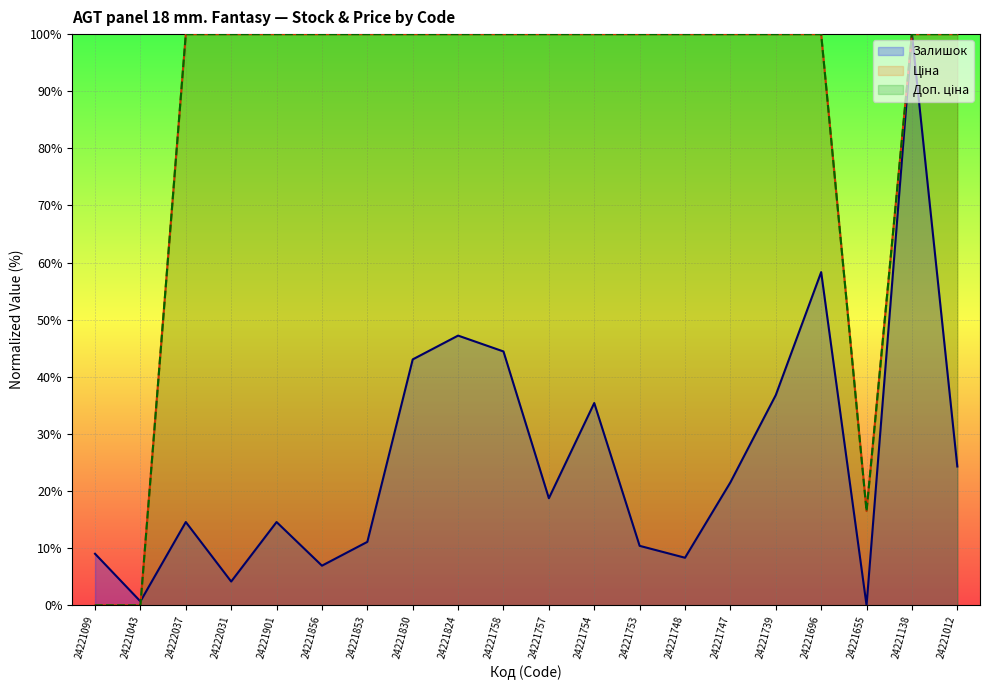

Rank the series by their maximum value, from lowest to highest.

Залишок, Ціна, Доп. ціна